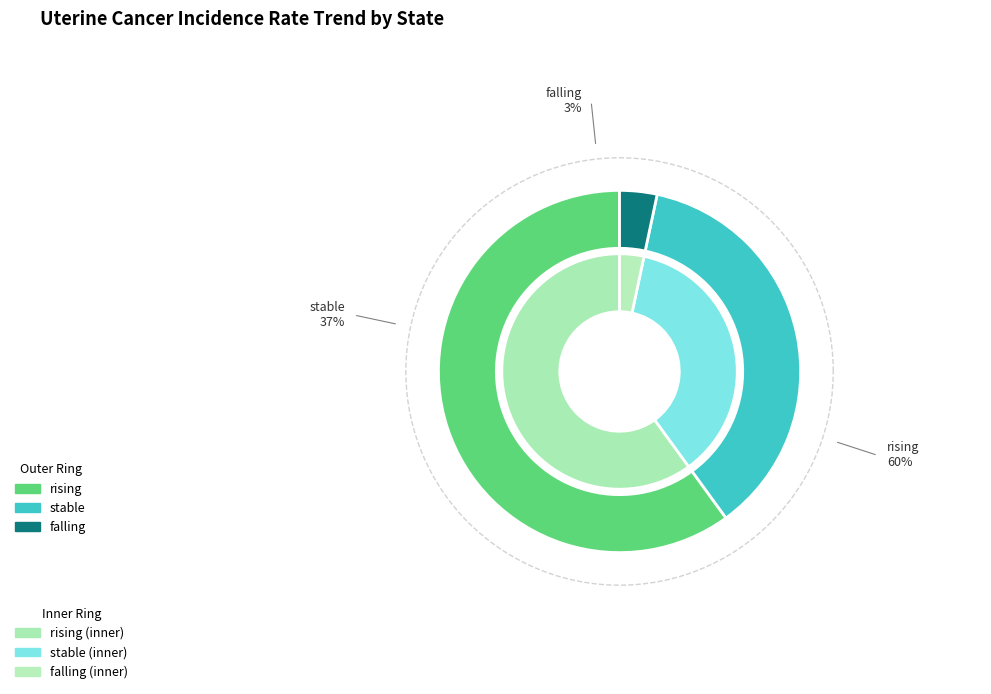

To the nearest percent, what portion does rising represent?

60%